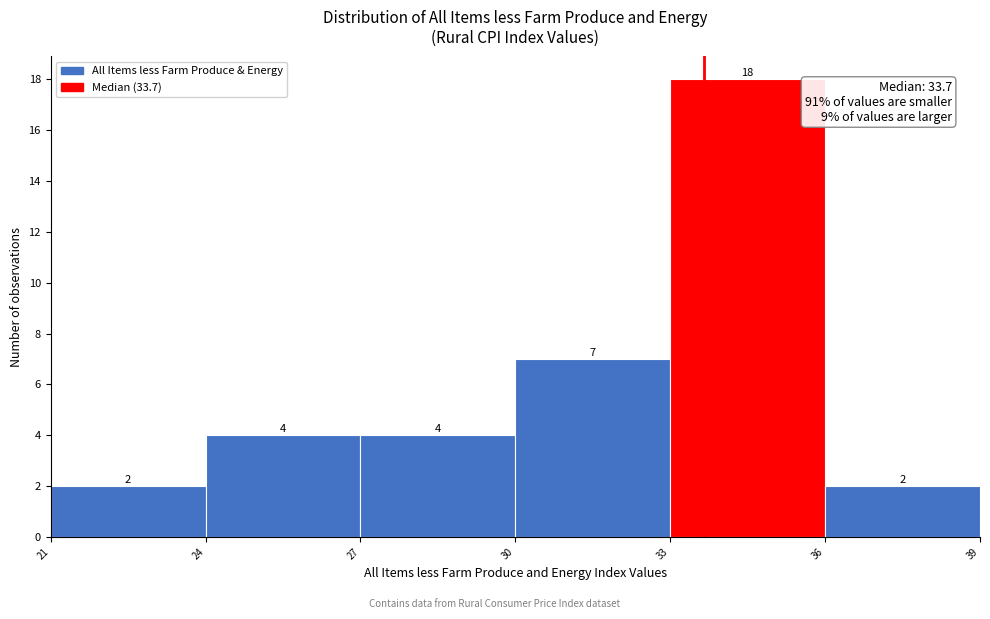

How tall is the bar that spans 27 to 30 on the x-axis?

4